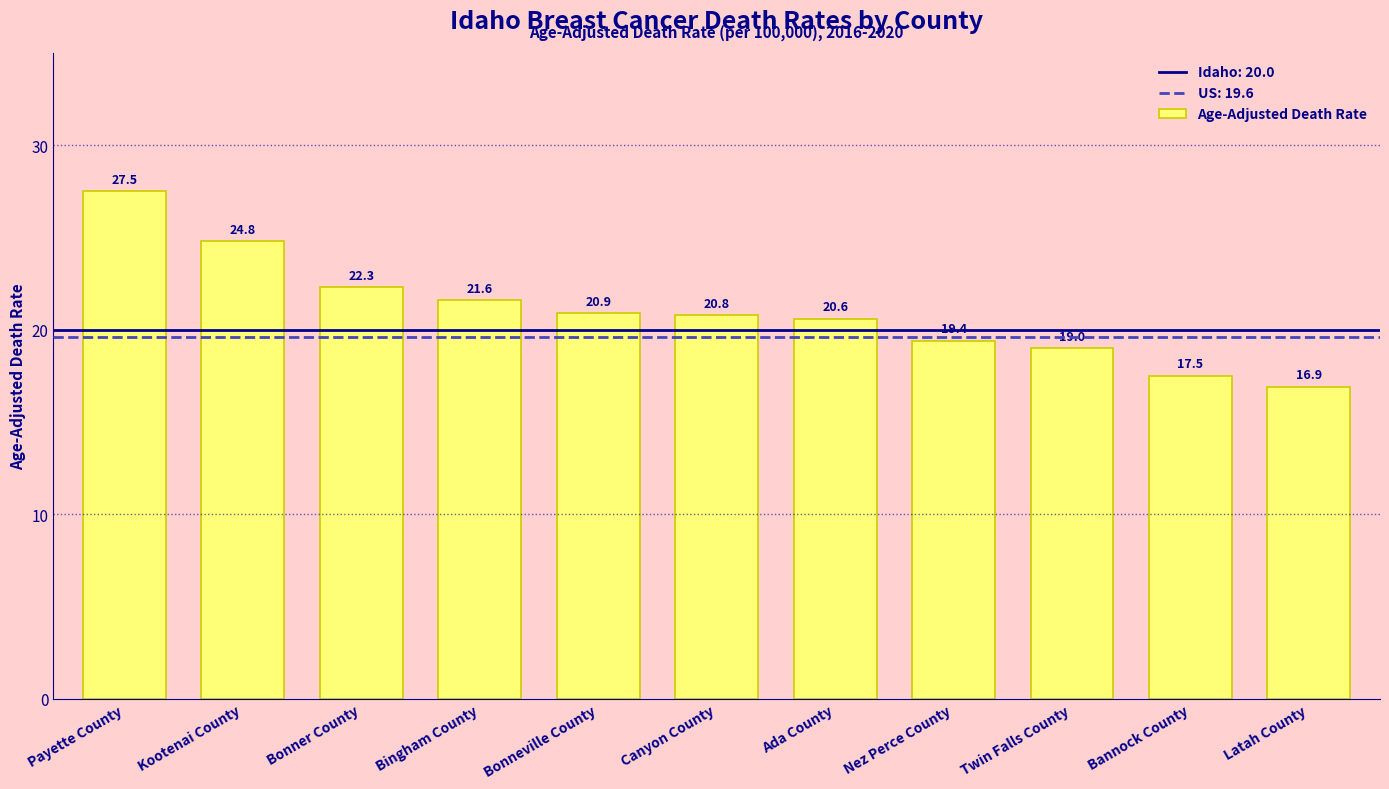

At which label does the data first exceed 20?

Payette County